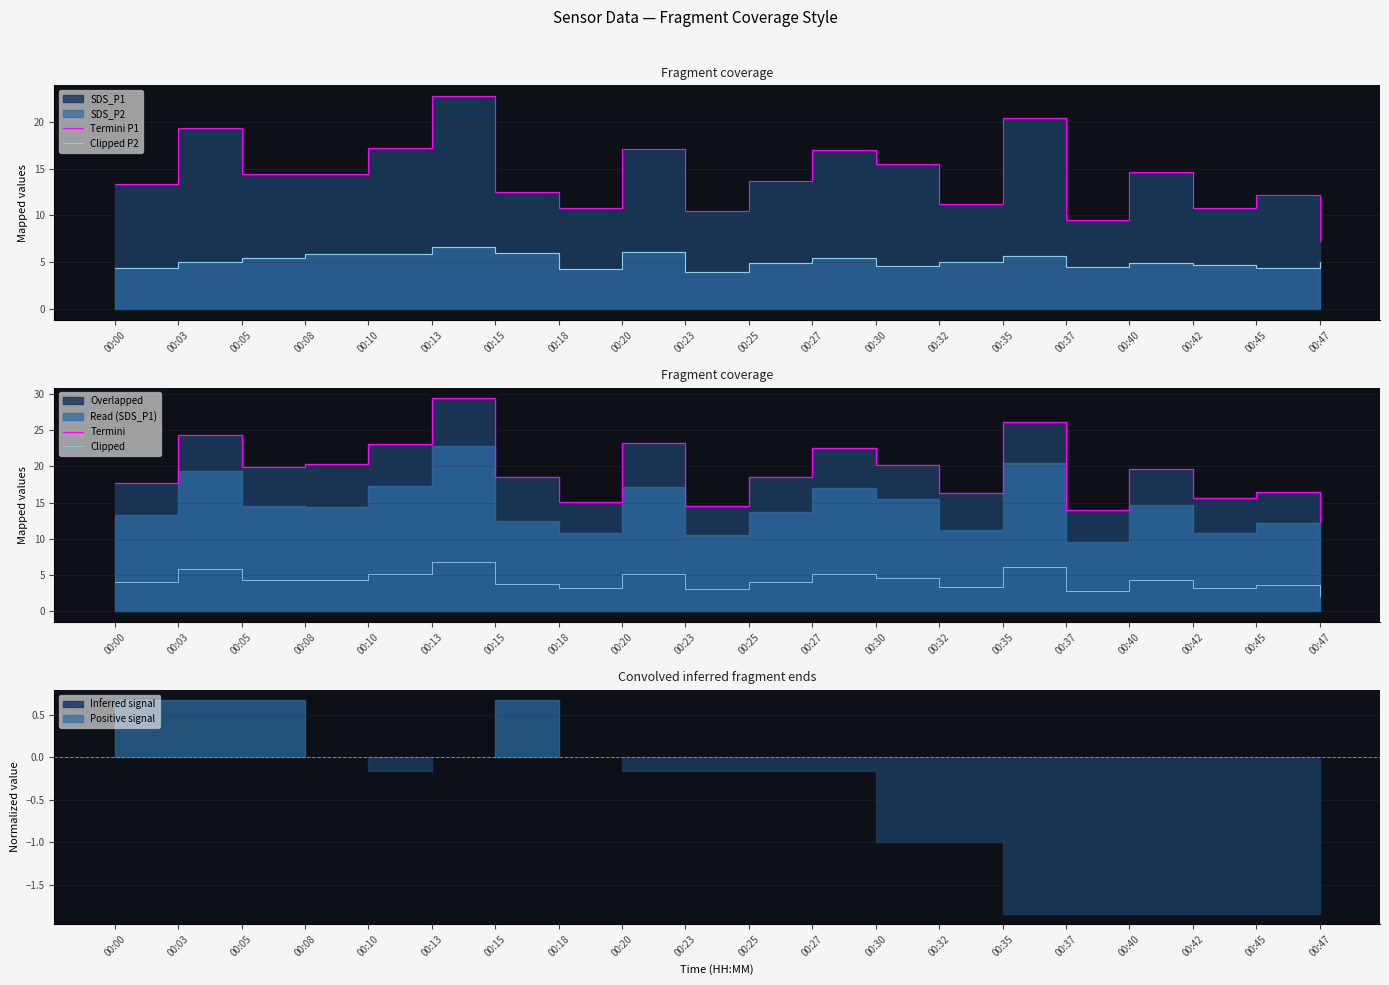

How many values in the Termini P1 series exceed 14?

10